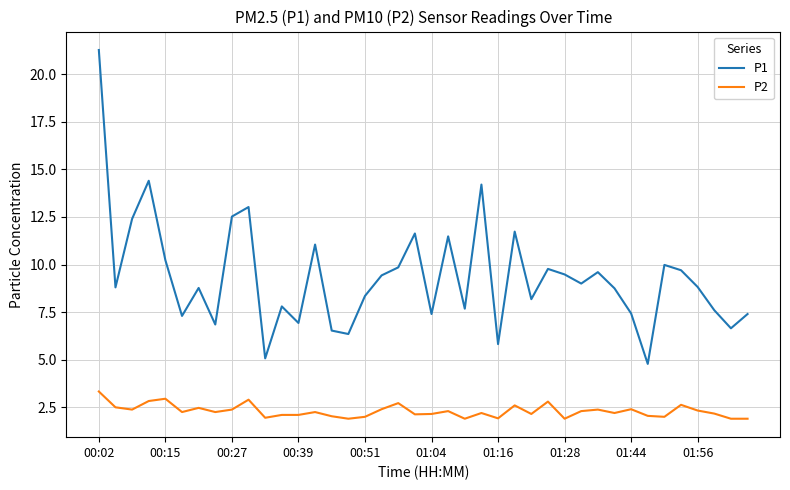

Which series has the largest total across all categories?

P1